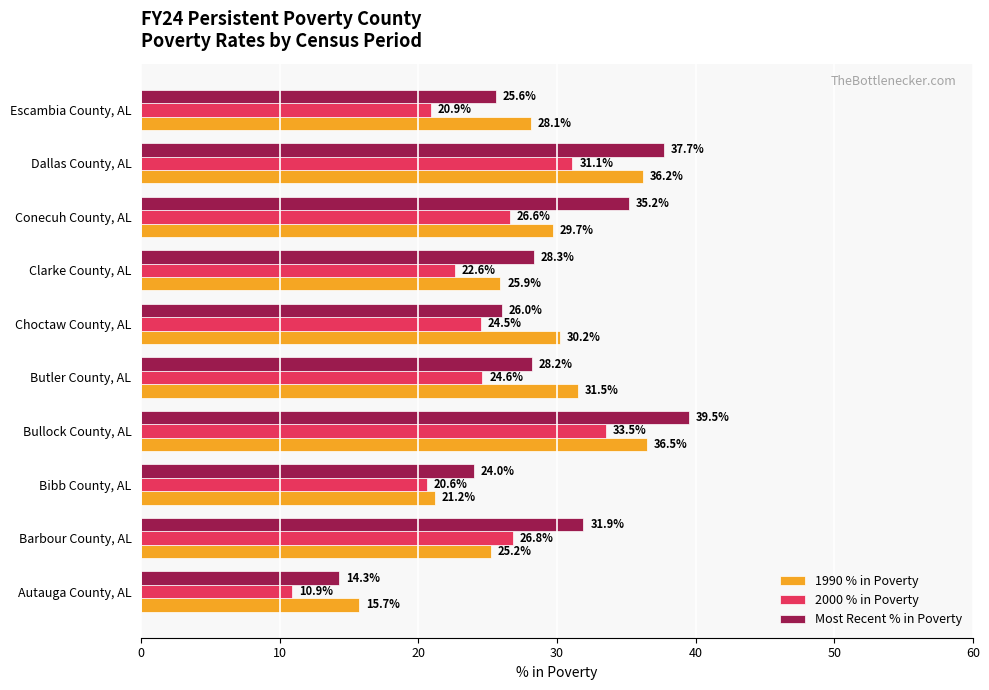

How many distinct data groups are displayed?

3